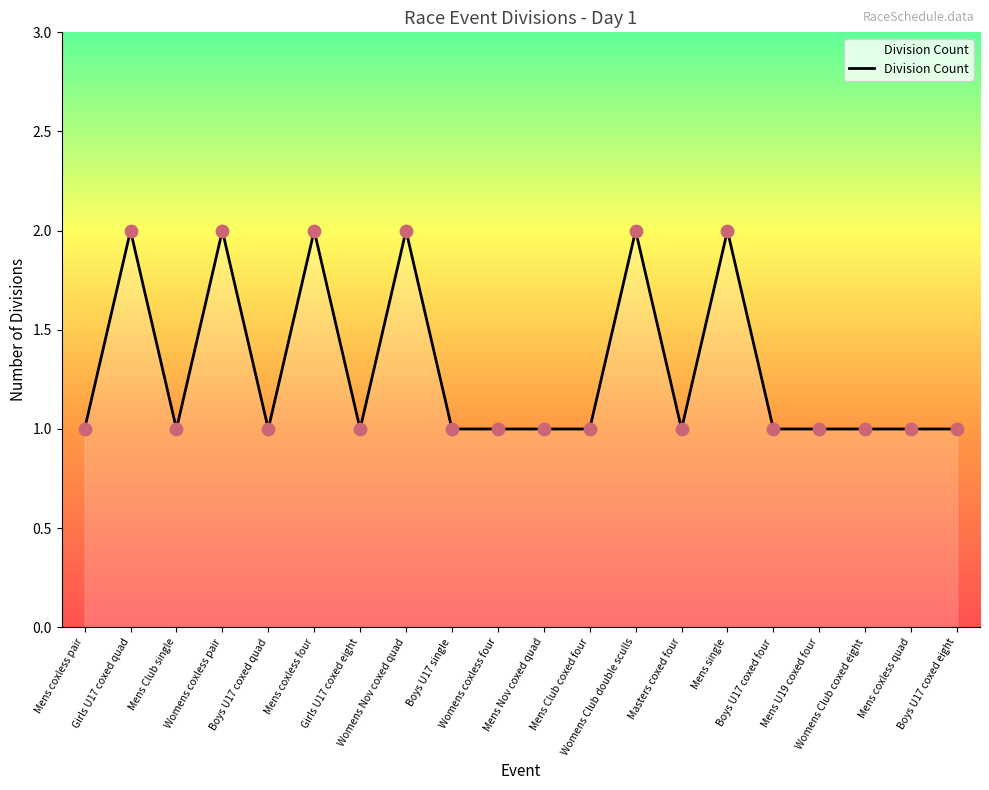

What is the ratio of the value at Boys U17 single to the value at Womens coxless four?

1.0